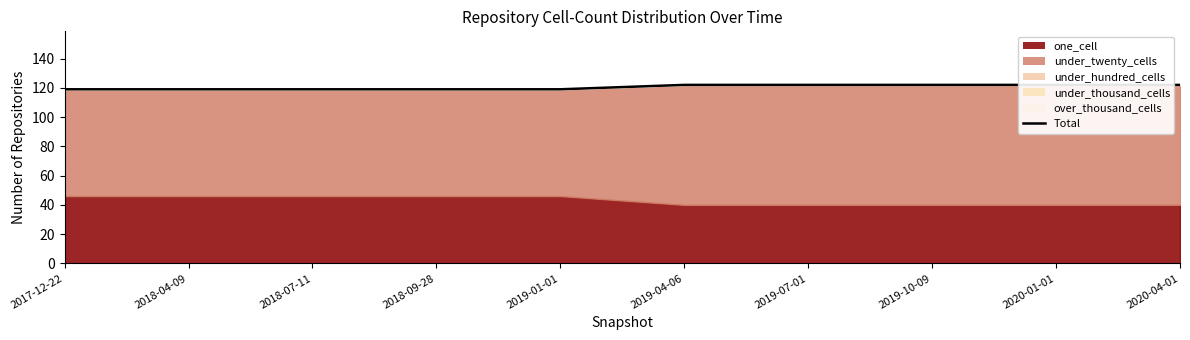

What is the difference between the second highest and second lowest values?

3